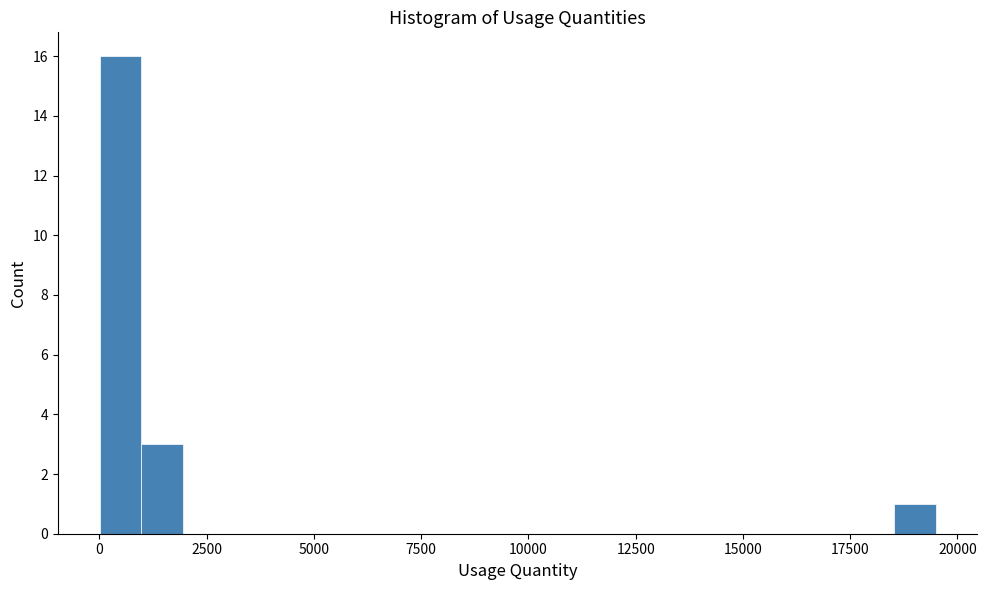

Around what value on the x-axis is the tallest bar? Give the approximate position of its centre, as read against the axis.

500